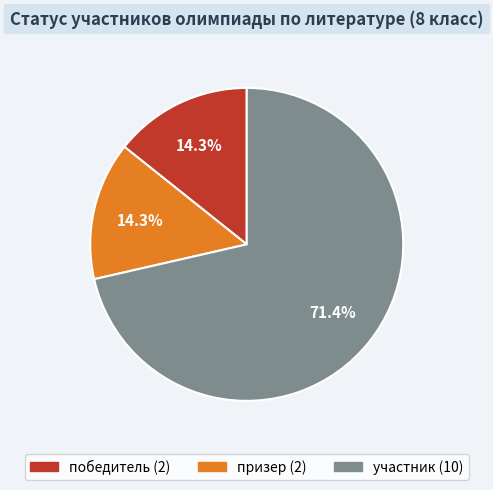

To the nearest percent, what is the difference between the победитель and участник slice percentages?

57%